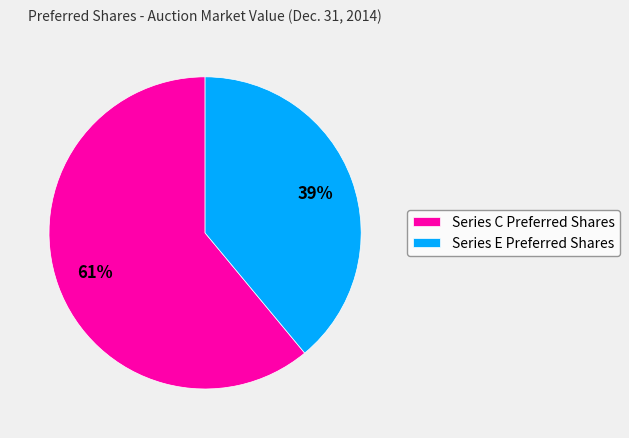

Which category has the biggest portion of the pie?

Series C Preferred Shares